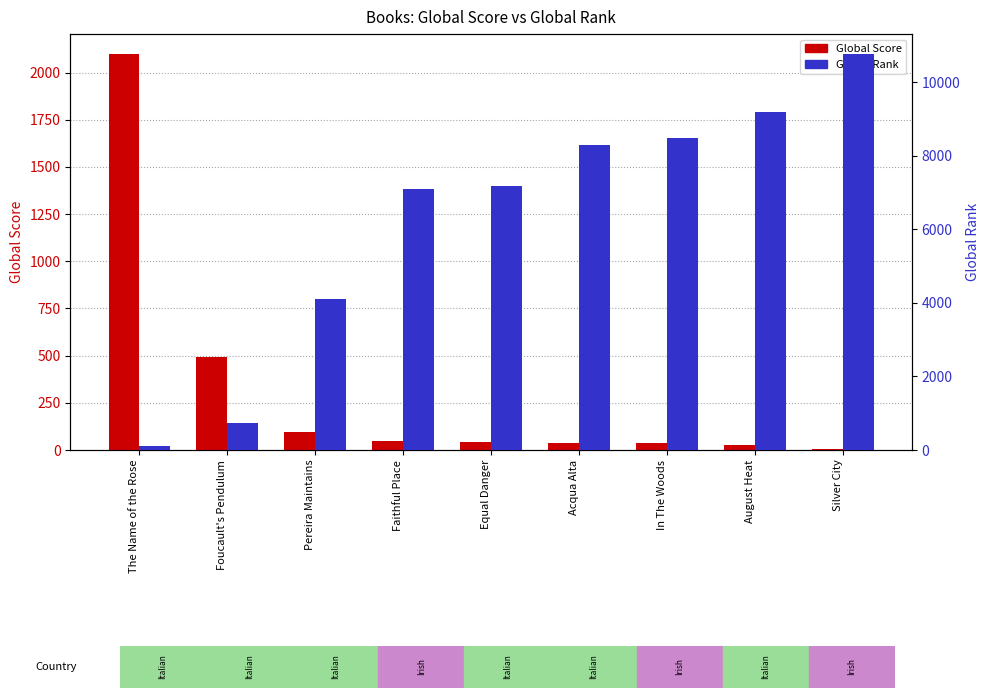

Reading left to right, transcribe all the data shown in this chart.

Global Score: 2099	495	98	46	45	39	36	29	6
Global Rank: 108	744	4107	7115	7175	8287	8480	9203	10777